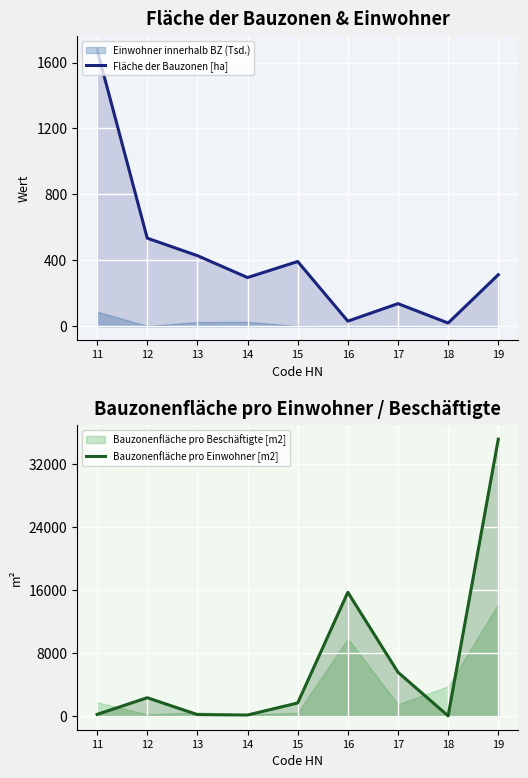

How many values in Bauzonenfläche pro Einwohner [m2] are above zero?

8